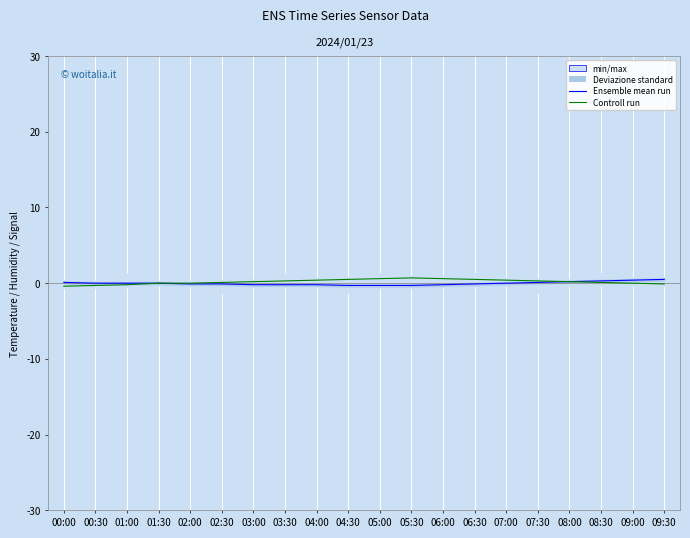

At 09:00, list the series in order from largest to smallest.

Ensemble mean run, Controll run